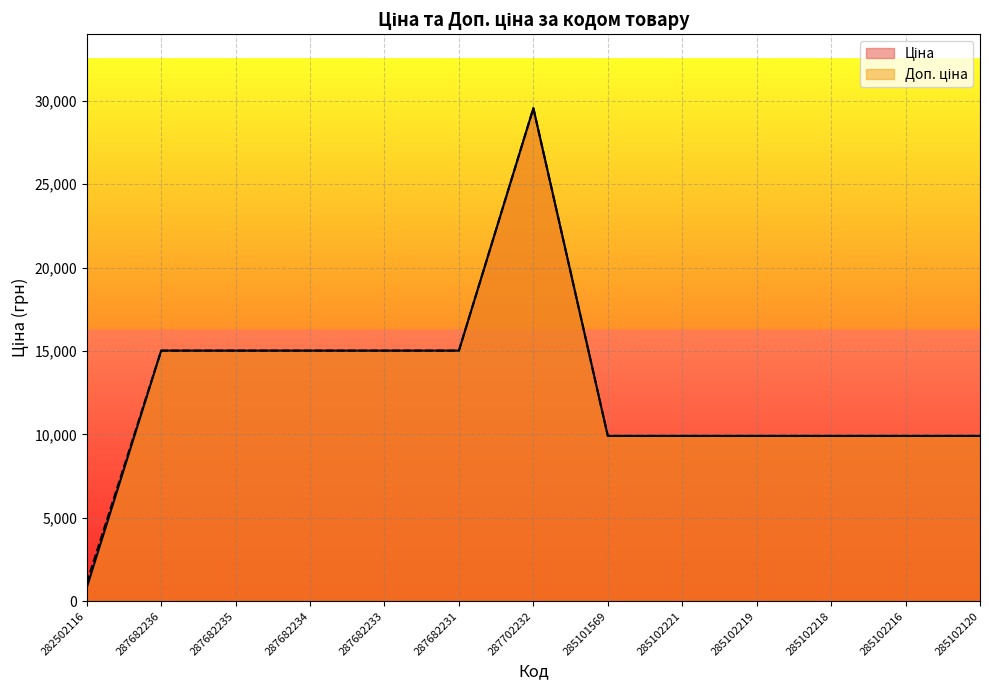

How many interior local peaks does the Доп. ціна series have?

1